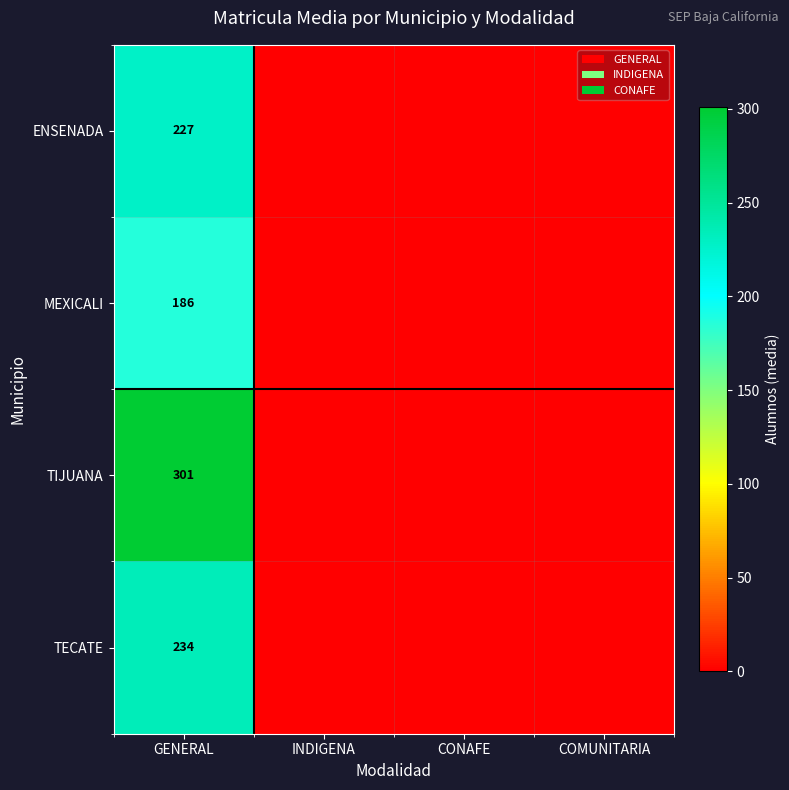

What is the spread (max minus min) of values at GENERAL?

115